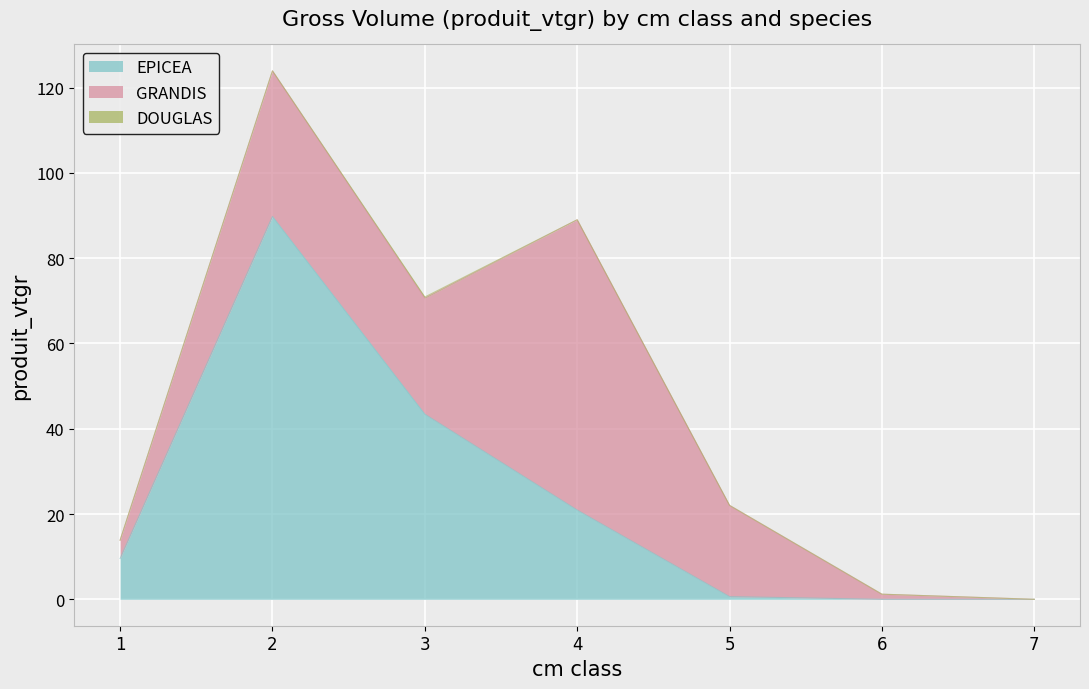

Count the number of categories in the chart.

7